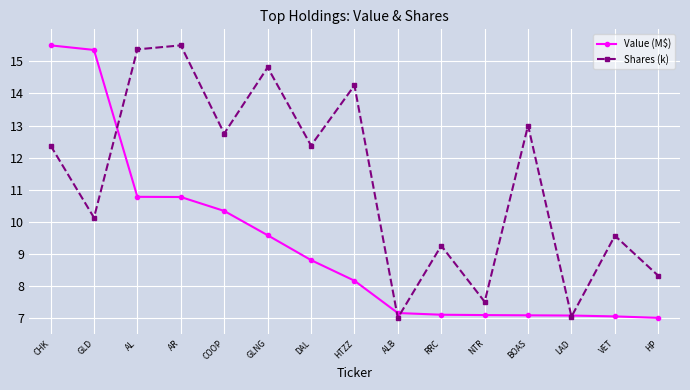

In Shares (k), how many points are lower than both neighbors (excluding endpoints)?

6